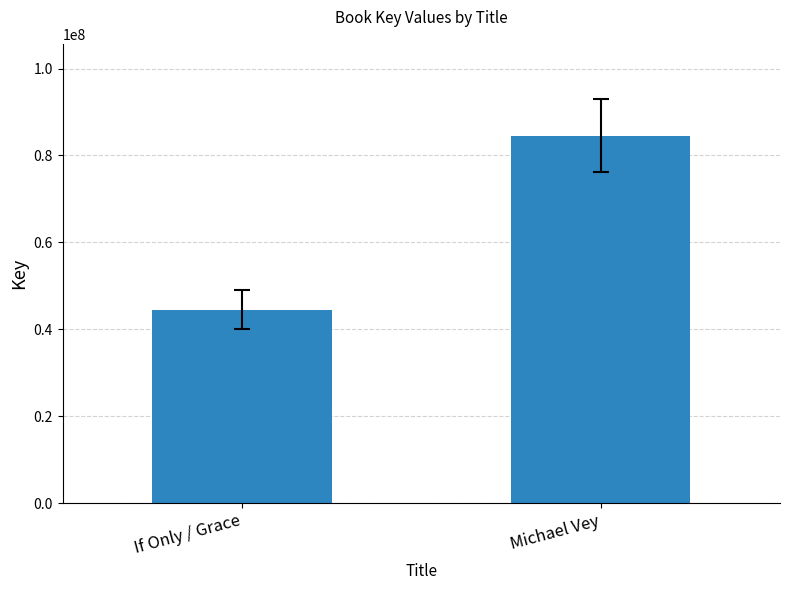

Are the bars horizontal?

No